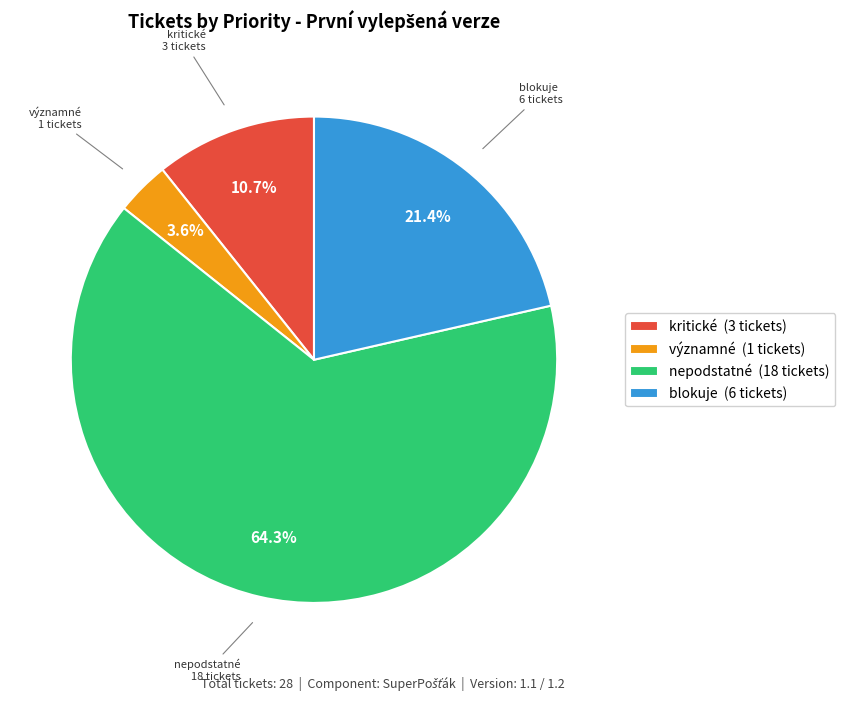

Is there a majority slice in this chart?

Yes